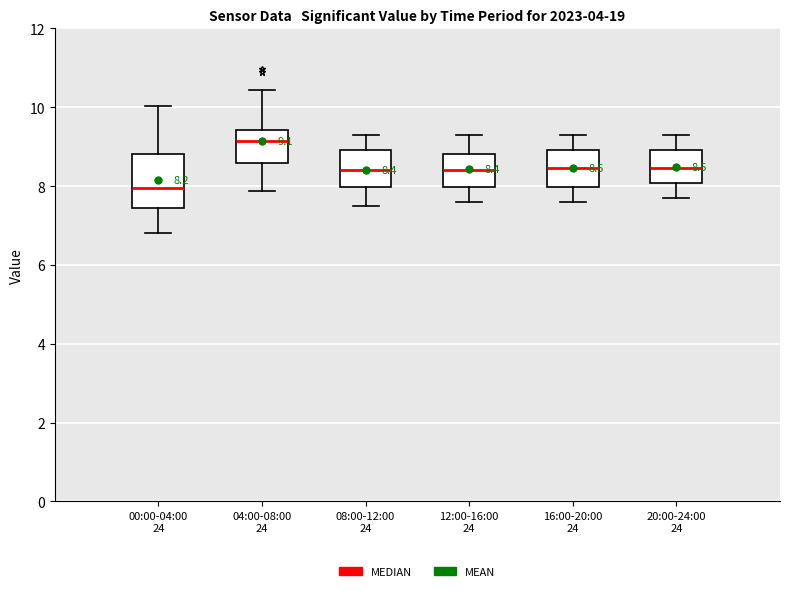

Comparing the boxes themselves (not the whiskers), which one is the tallest?

00:00-04:00 24